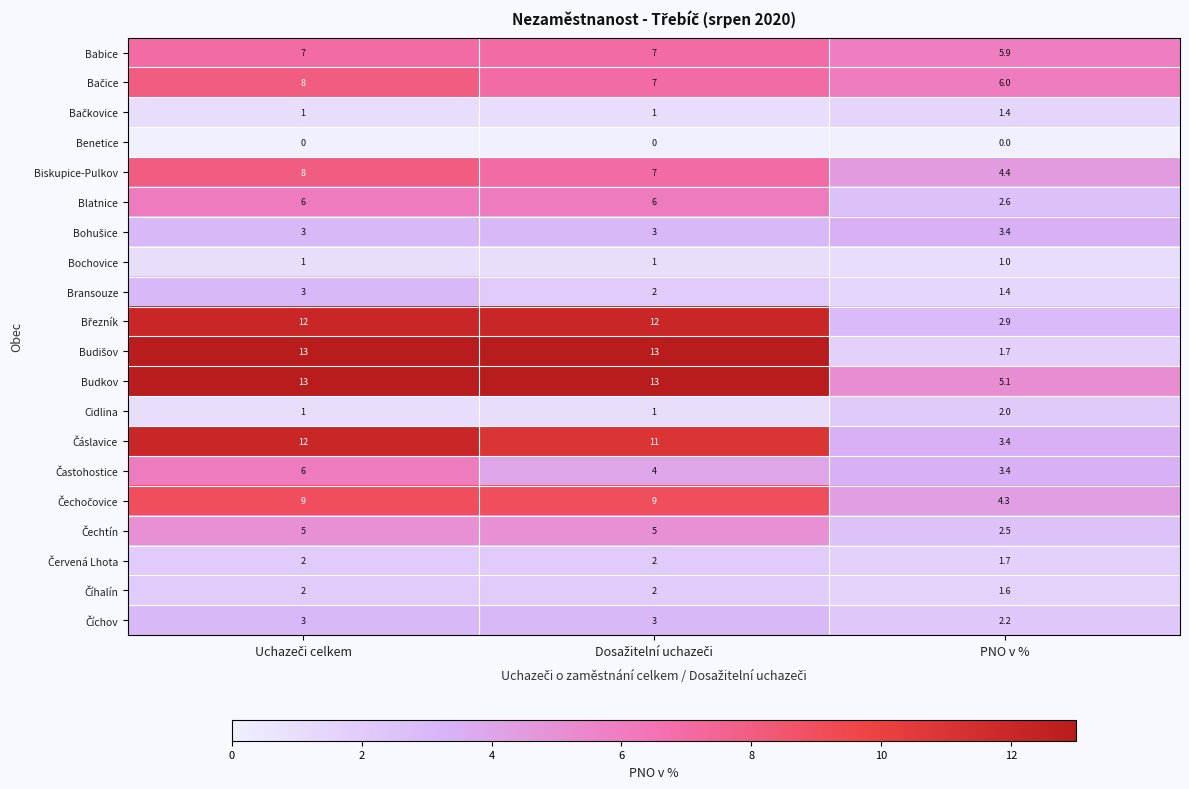

Which category has the lowest value in the Budkov series?

PNO v %